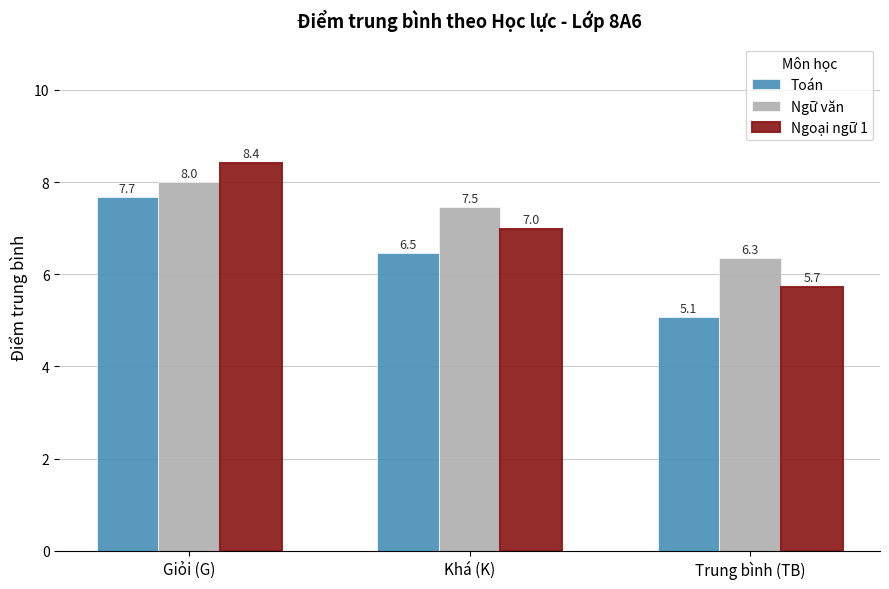

Rank the categories by Ngữ văn value from highest to lowest.

Giỏi (G), Khá (K), Trung bình (TB)